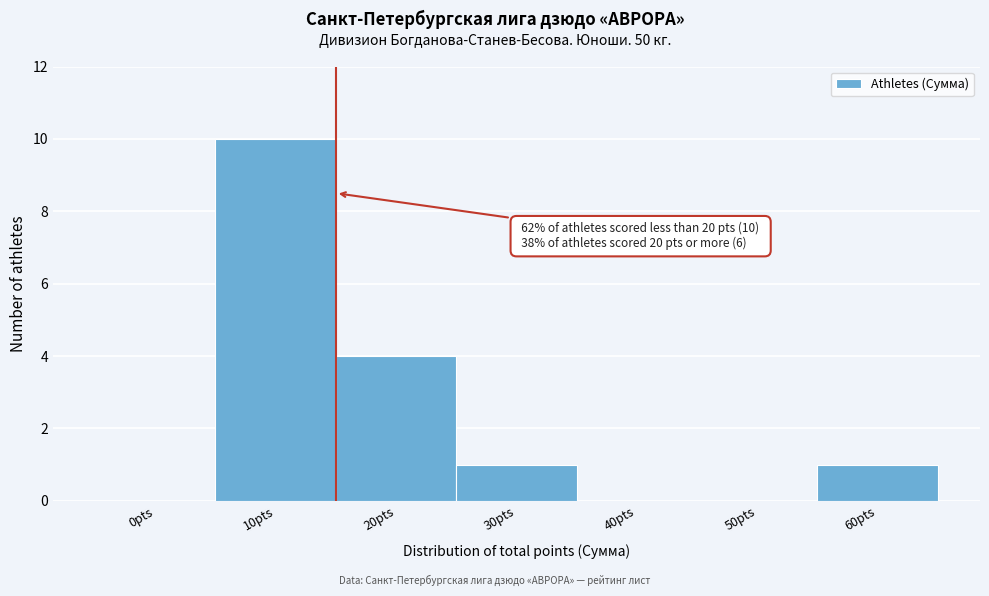

Which has a higher value, 60pts or 20pts?

20pts